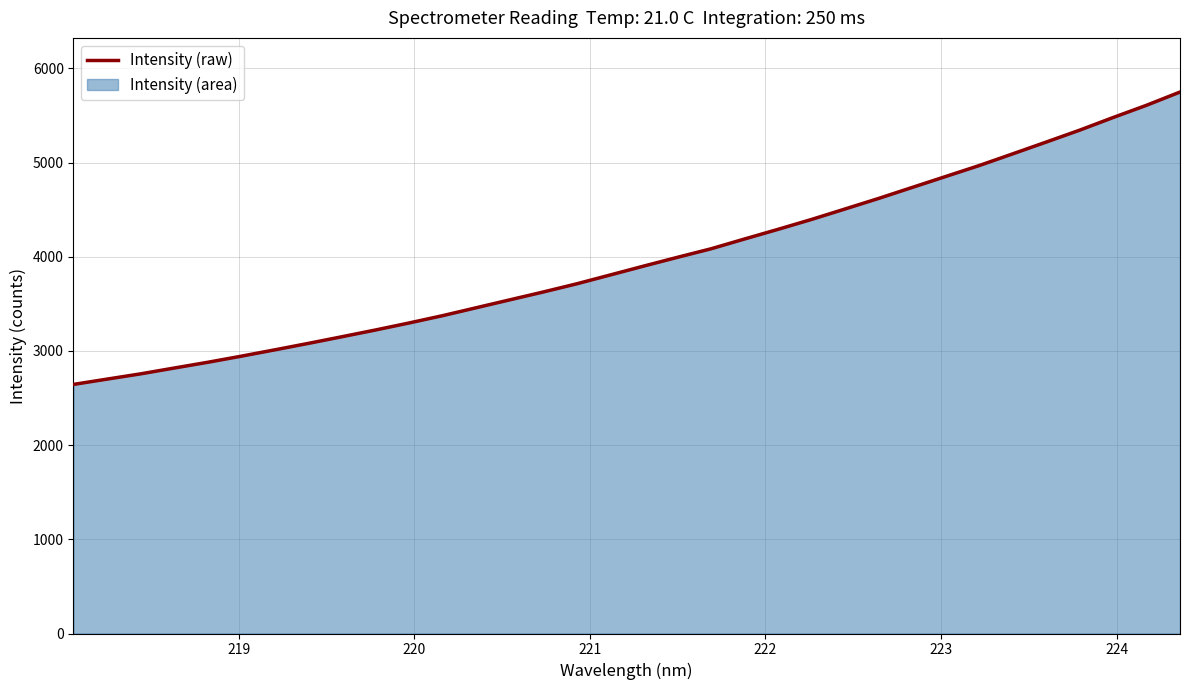

True or false: the data has more than 2 interior local peaks.

False